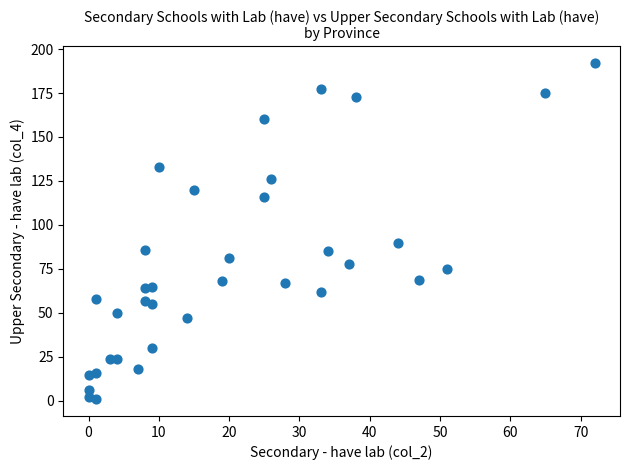

What is the range of Y values (max minus min)?

191